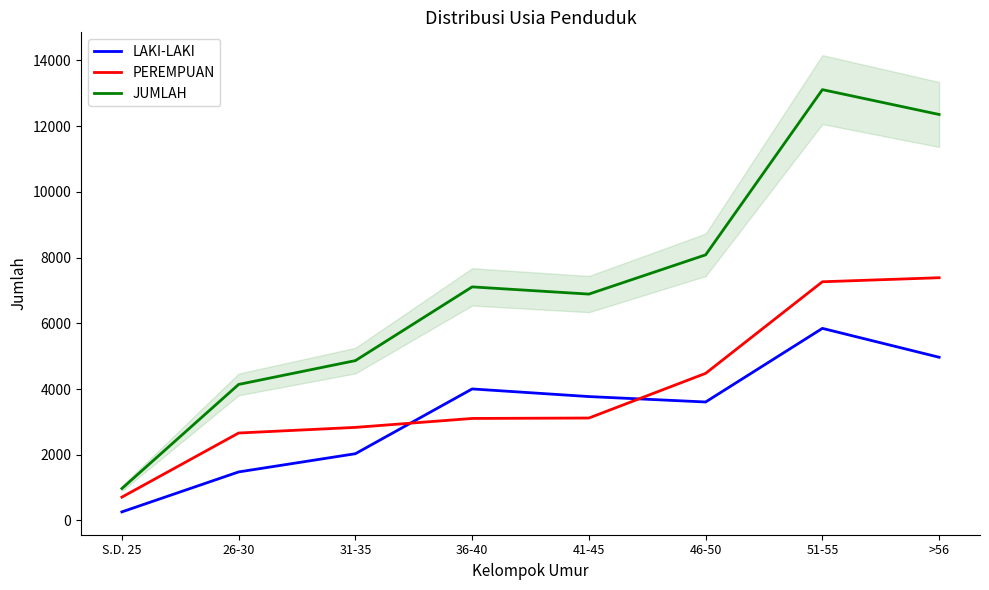

Between 36-40 and 46-50, which series saw the biggest shift?

PEREMPUAN